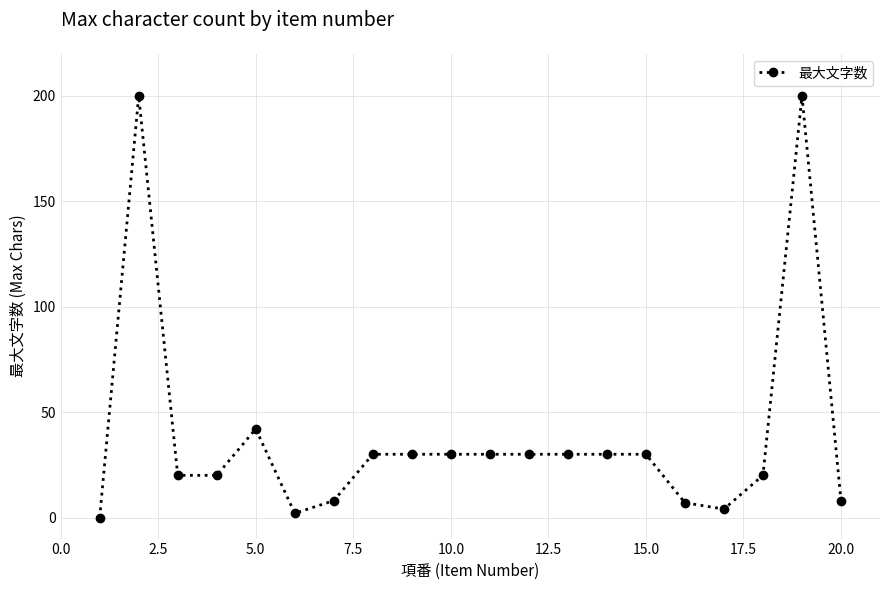

What is the maximum value shown in the chart?

200